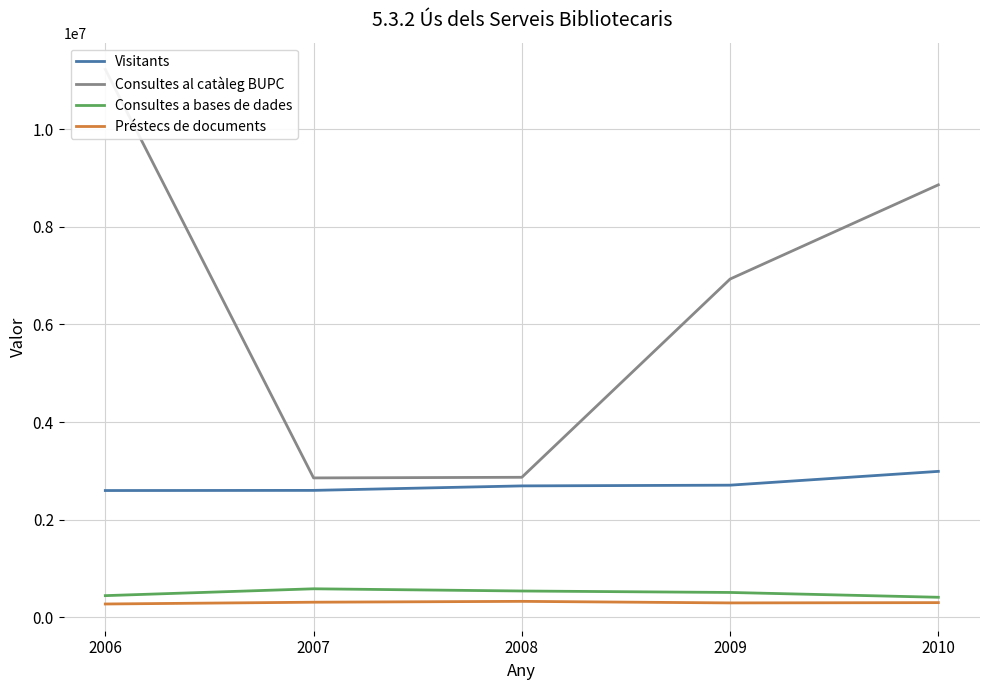

The value of Visitants at 2007 is 4420783. True or false?

False